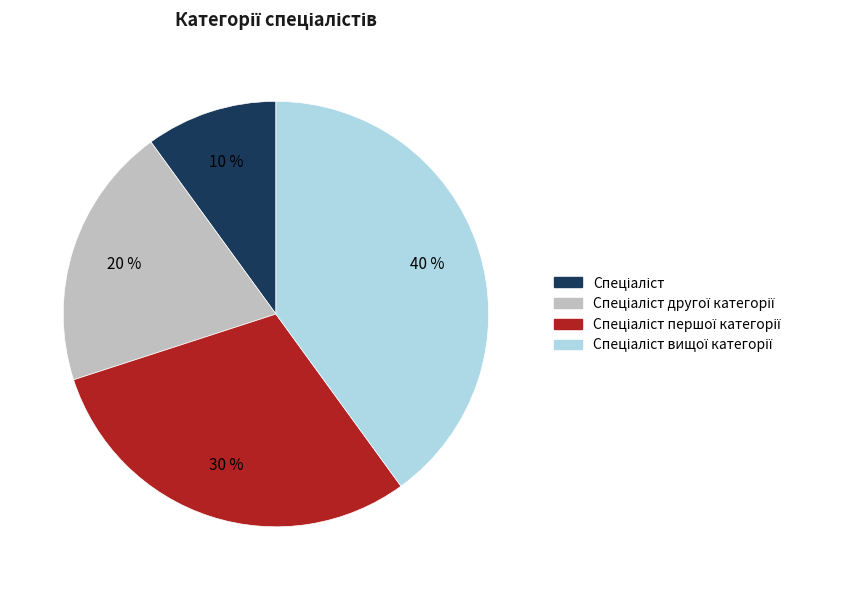

To the nearest percent, what is the difference between the largest and smallest slice percentages?

30%